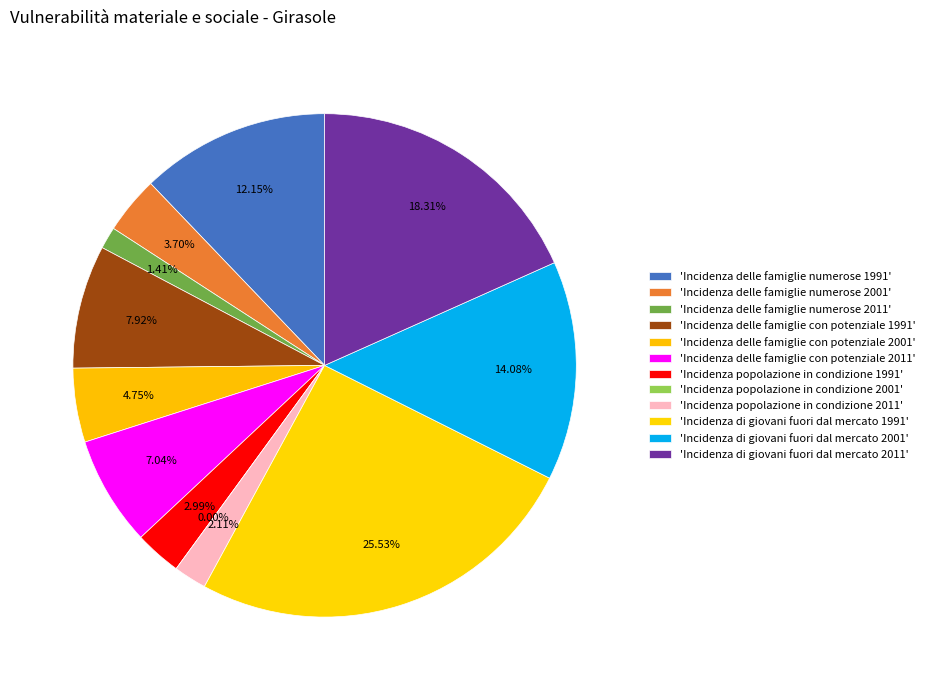

What is the smallest slice in the pie chart?

Incidenza popolazione in condizione 2001